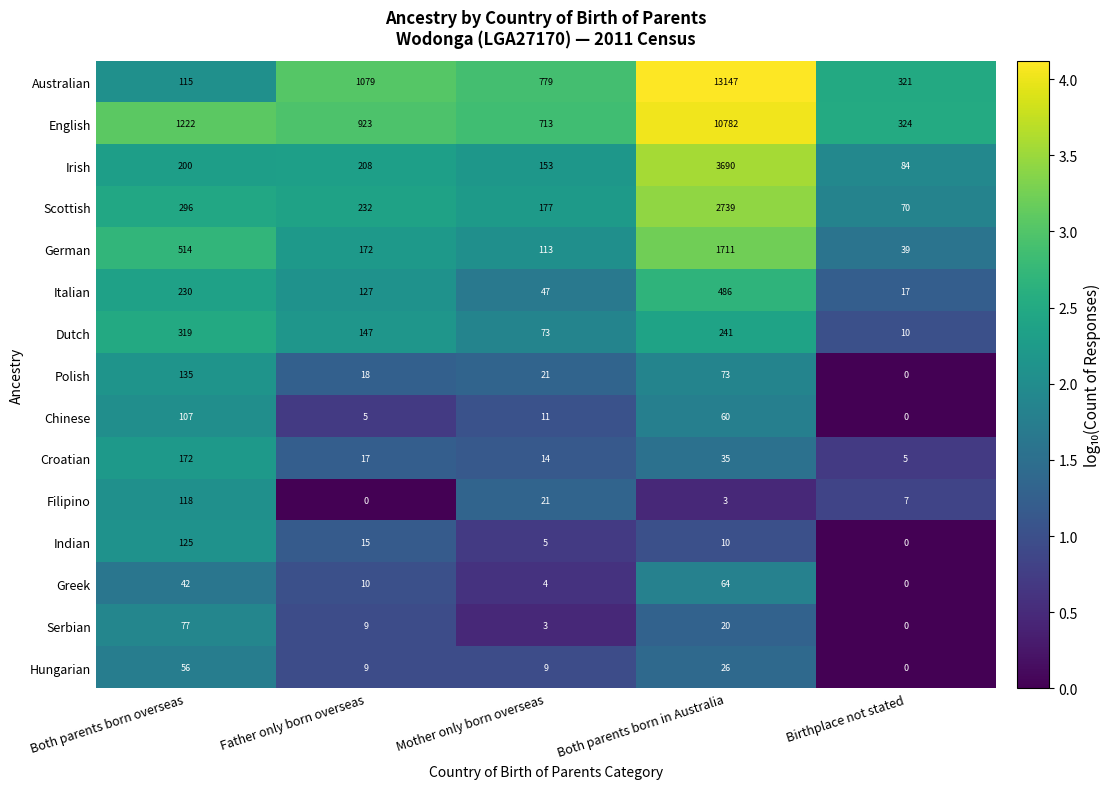

What is the sum of all Scottish values?

3514